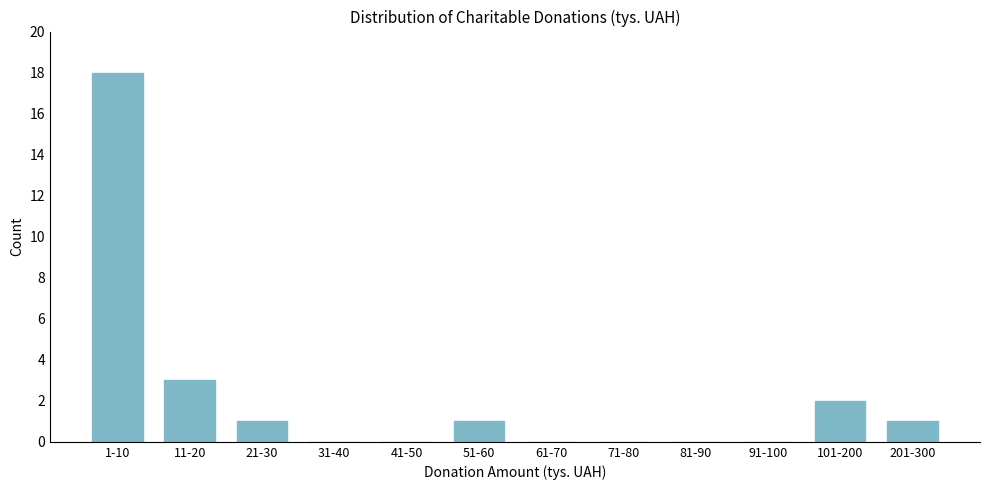

Reading left to right, extract all data points from this chart.

1-10=18	11-20=3	21-30=1	31-40=0	41-50=0	51-60=1	61-70=0	71-80=0	81-90=0	91-100=0	101-200=2	201-300=1